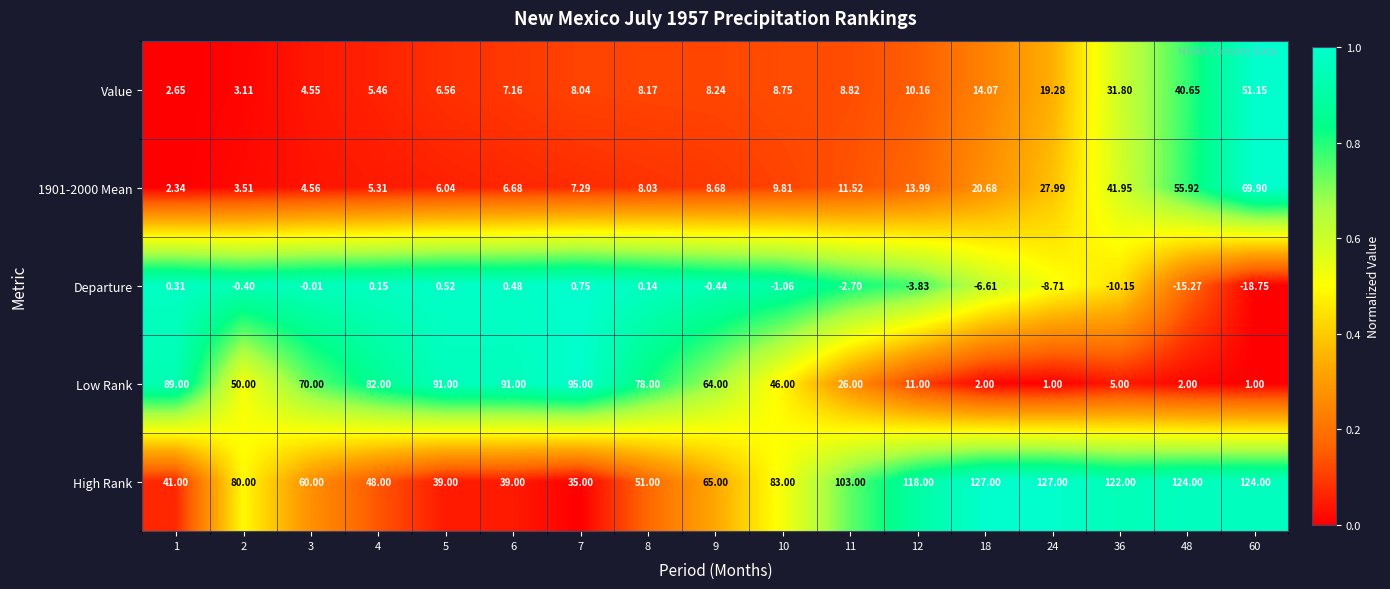

Which series has the largest range (max minus min)?

Low Rank